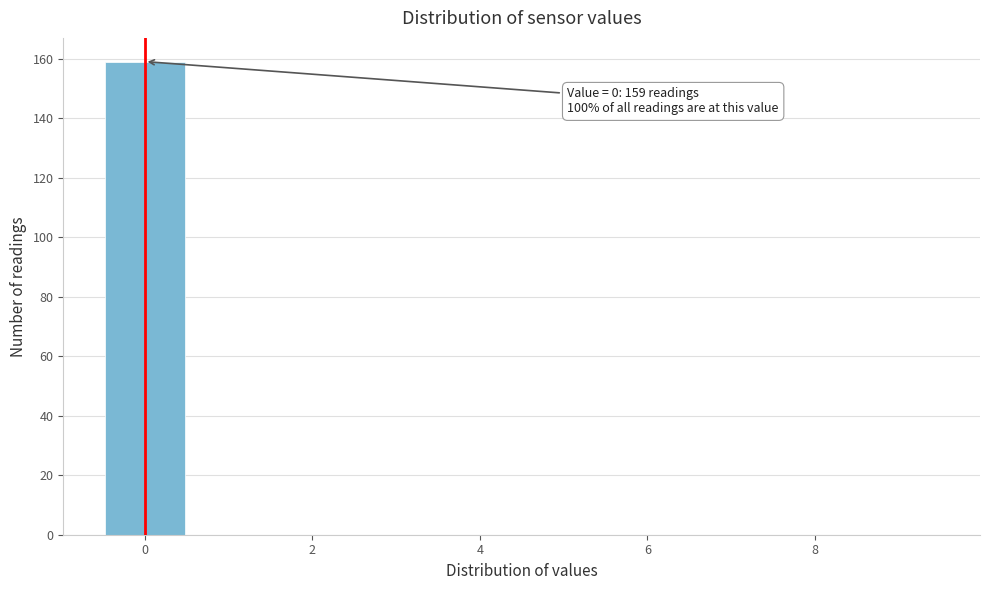

Which range on the x-axis has the tallest bar?

-0.5 to 0.5